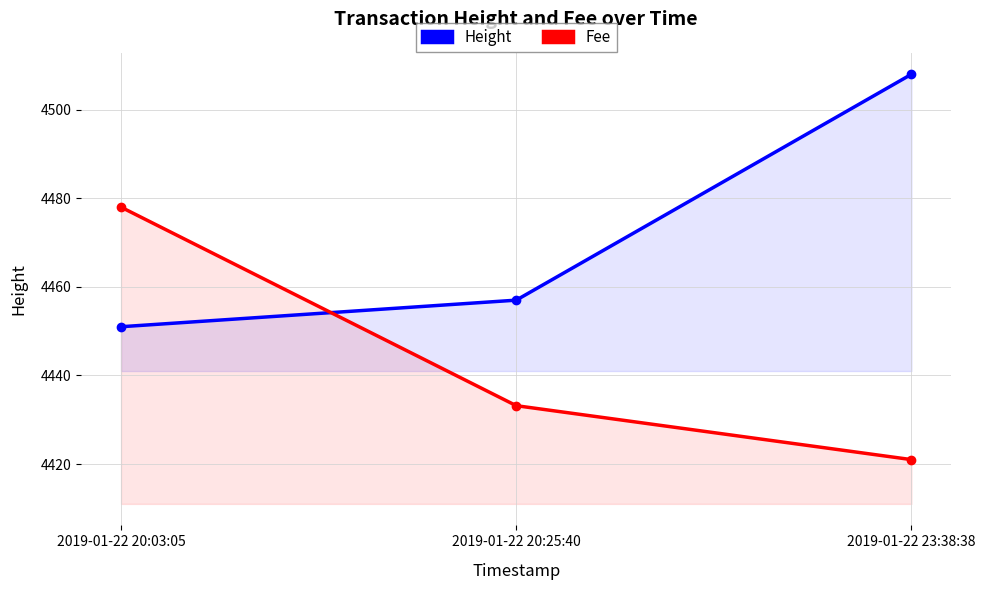

How many distinct data groups are displayed?

2